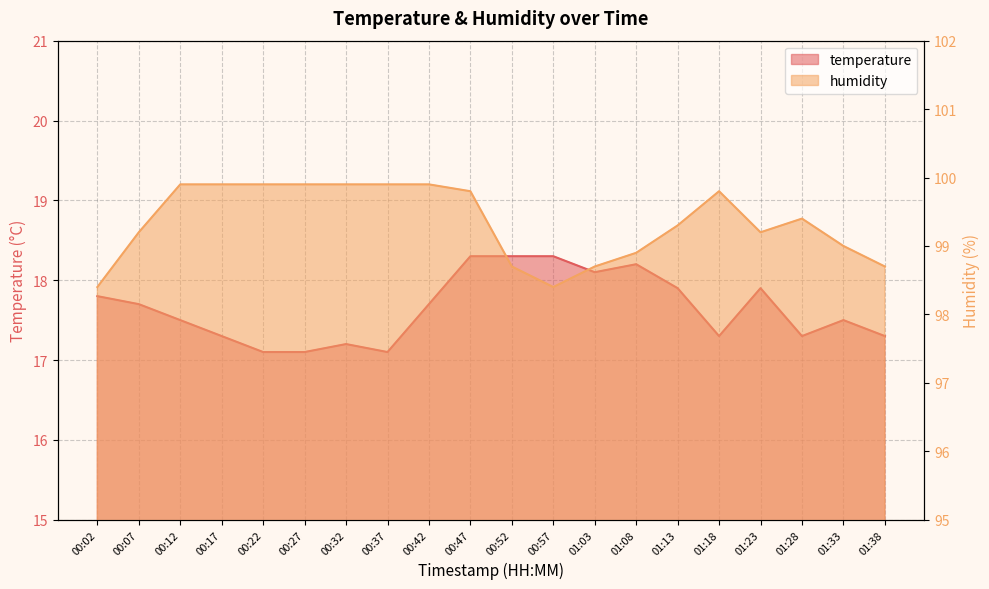

Between 00:02 and 00:12, which is larger?

00:02